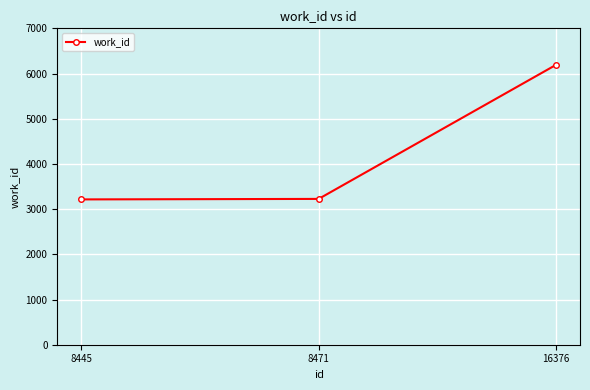

How many values are below 3226?

1